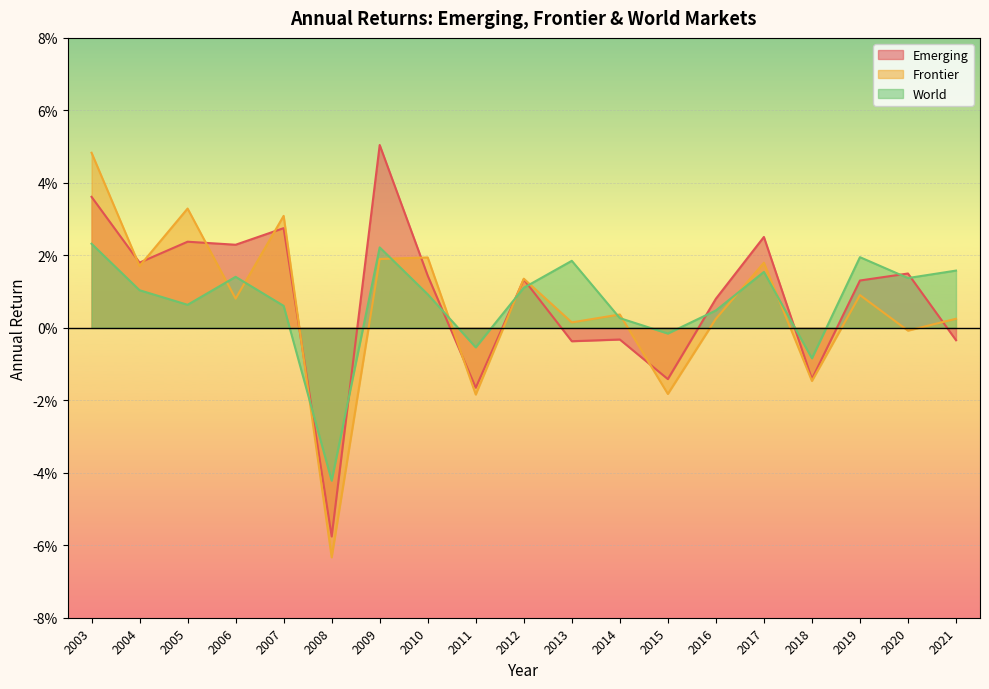

Reading left to right, what are all the values shown in this chart?

Emerging: 2003=0.0	2004=0.0	2005=0.0	2006=0.0	2007=0.0	2008=-0.1	2009=0.1	2010=0.0	2011=-0.0	2012=0.0	2013=-0.0	2014=-0.0	2015=-0.0	2016=0.0	2017=0.0	2018=-0.0	2019=0.0	2020=0.0	2021=-0.0
Frontier: 2003=0.0	2004=0.0	2005=0.0	2006=0.0	2007=0.0	2008=-0.1	2009=0.0	2010=0.0	2011=-0.0	2012=0.0	2013=0.0	2014=0.0	2015=-0.0	2016=0.0	2017=0.0	2018=-0.0	2019=0.0	2020=-0.0	2021=0.0
World: 2003=0.0	2004=0.0	2005=0.0	2006=0.0	2007=0.0	2008=-0.0	2009=0.0	2010=0.0	2011=-0.0	2012=0.0	2013=0.0	2014=0.0	2015=-0.0	2016=0.0	2017=0.0	2018=-0.0	2019=0.0	2020=0.0	2021=0.0